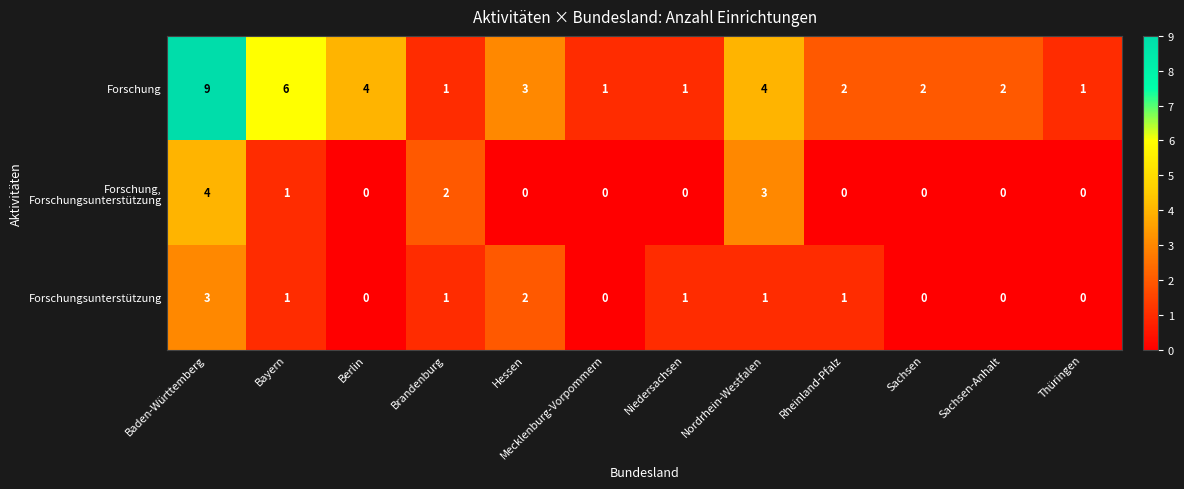

True or false: Forschung has a value of 1 at Sachsen.

False